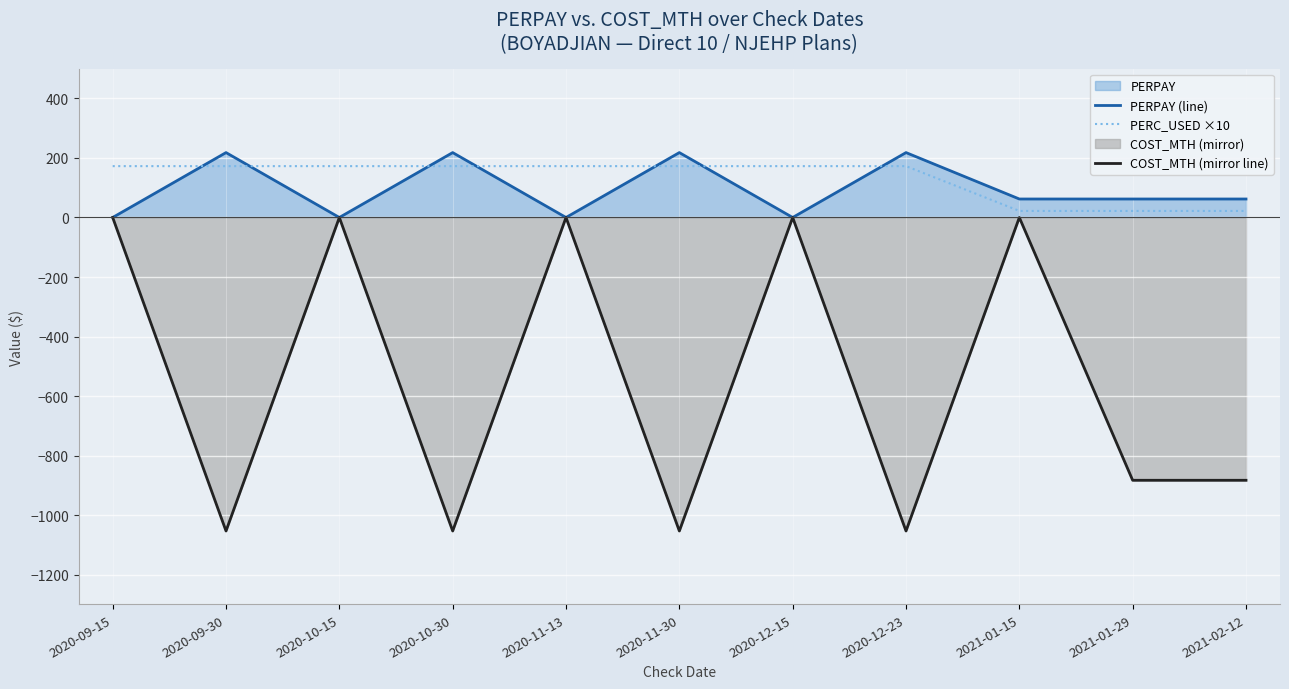

At which category is the sum across all series the highest?

2020-09-15